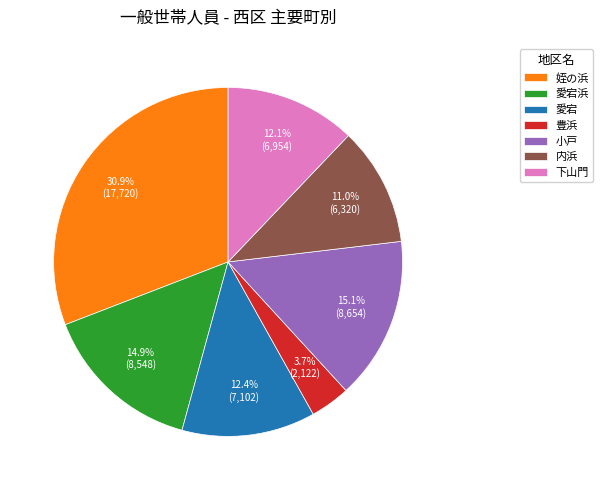

Is there any slice that represents more than half of the pie?

No